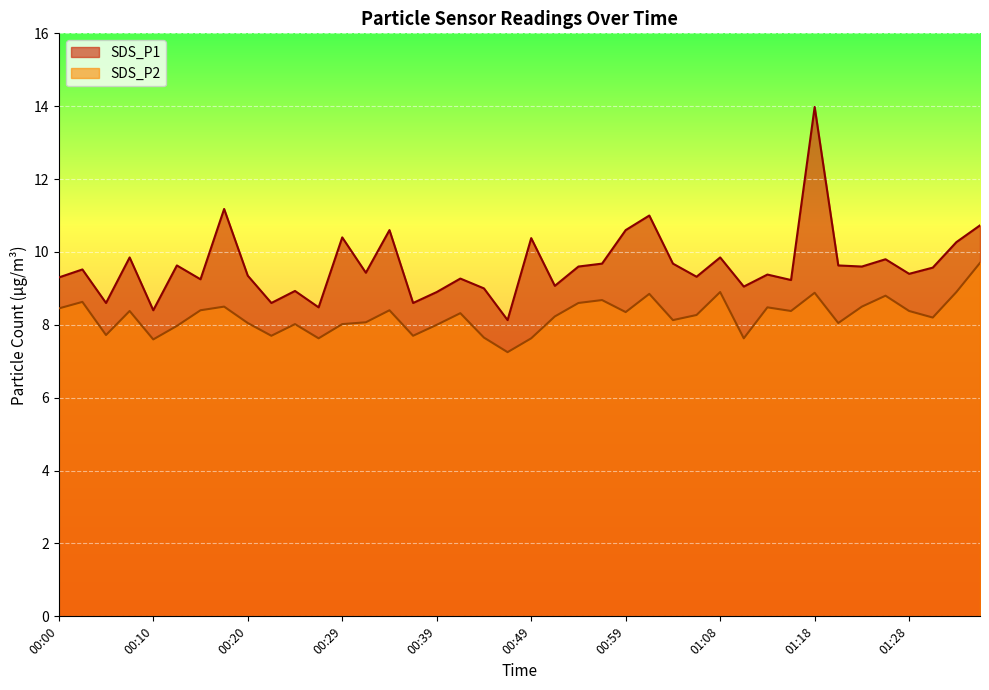

What is the total value across all series at 01:23?

18.1